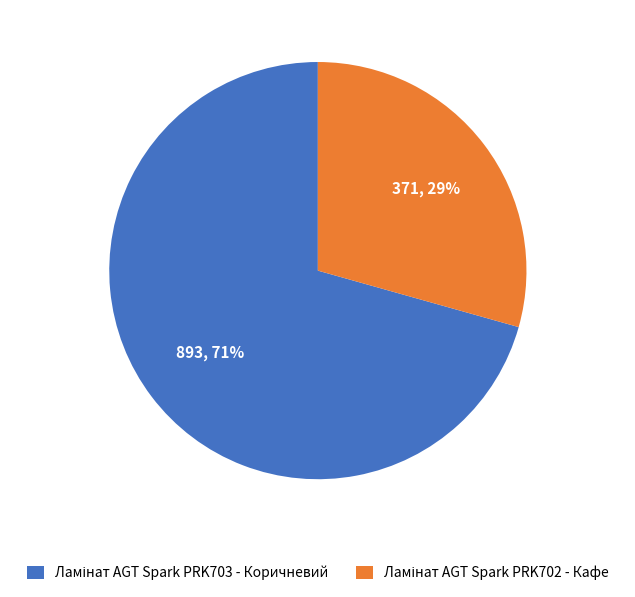

Is there any slice that represents more than half of the pie?

Yes